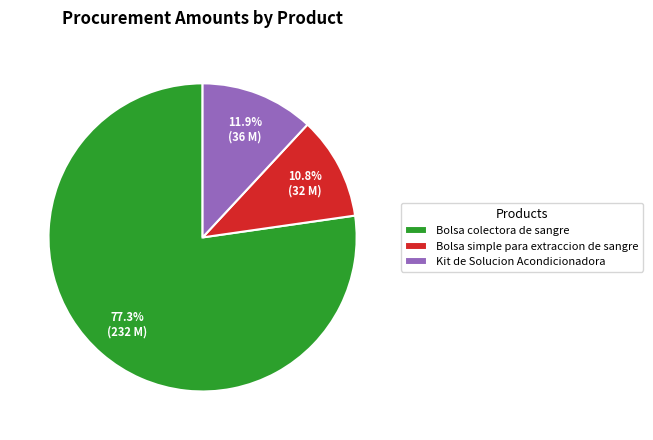

What is the total percentage of Kit de Solucion Acondicionadora and Bolsa simple para extraccion de sangre?

22.7%